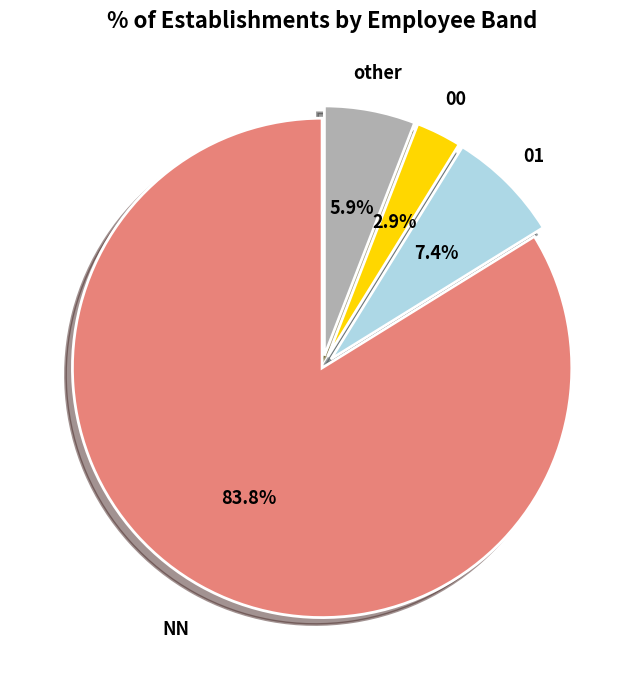

Is there a majority slice in this chart?

Yes